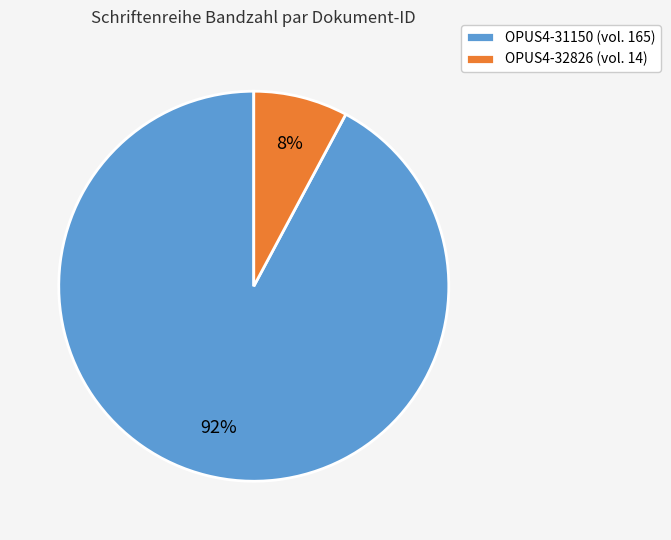

Is it true that OPUS4-31150 is 92% of the pie?

True